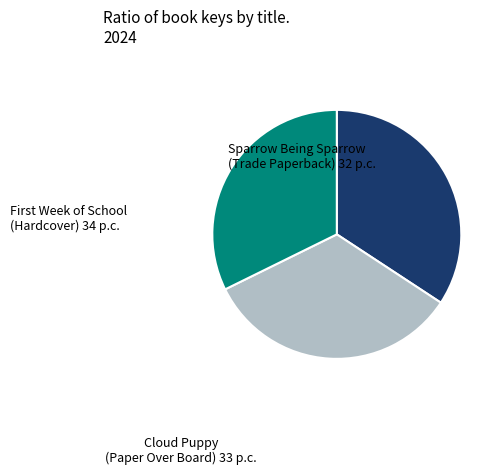

Does any single category account for the majority?

No